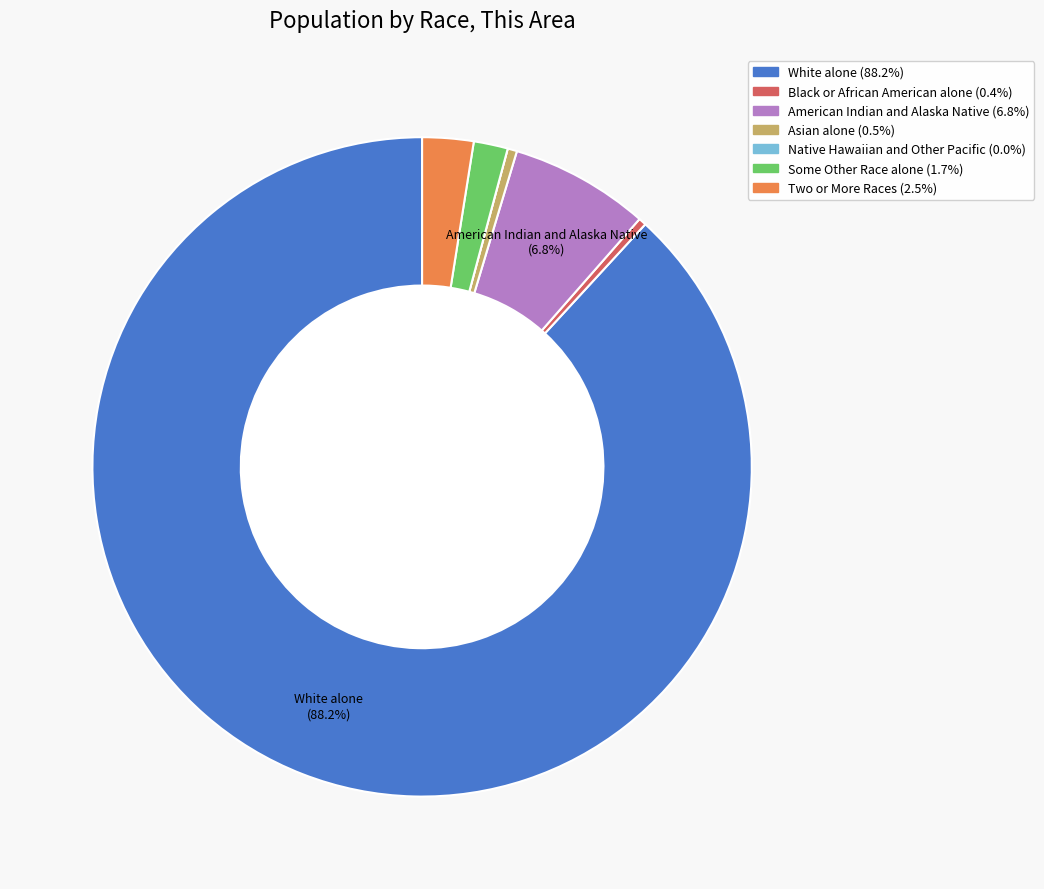

To the nearest percent, what is the average slice percentage?

14%